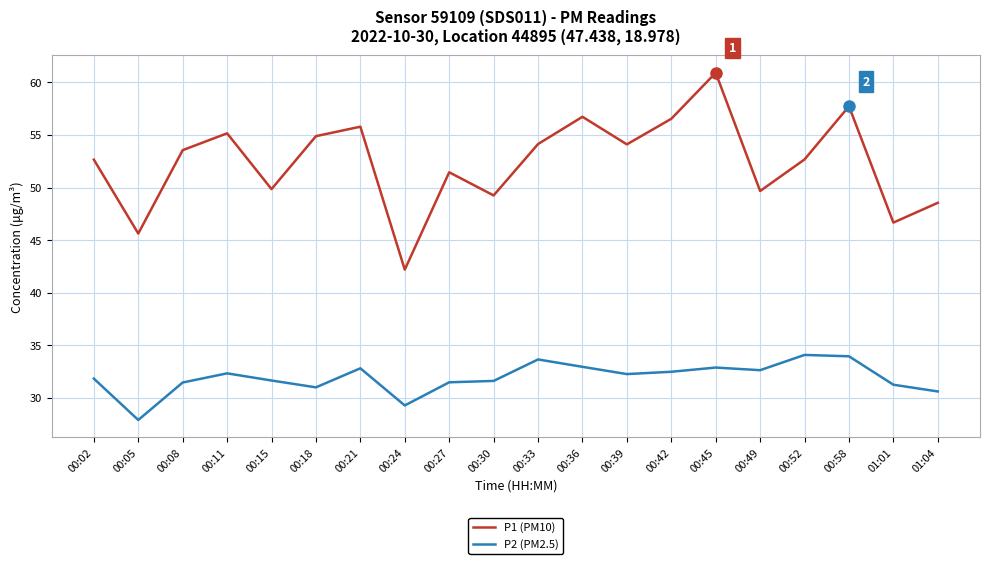

Rank the series at 00:39 from lowest to highest value.

P2 (PM2.5), P1 (PM10)